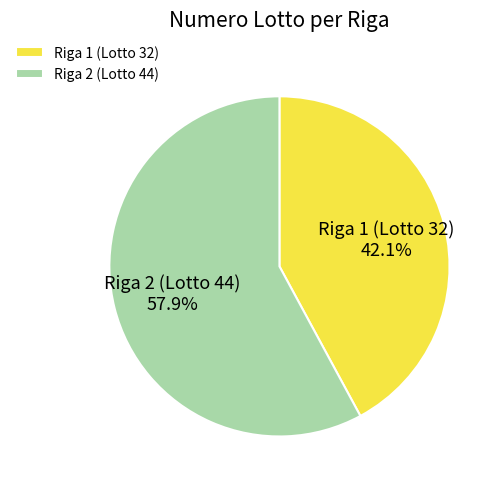

What is the majority slice?

Riga 2 (Lotto 44)